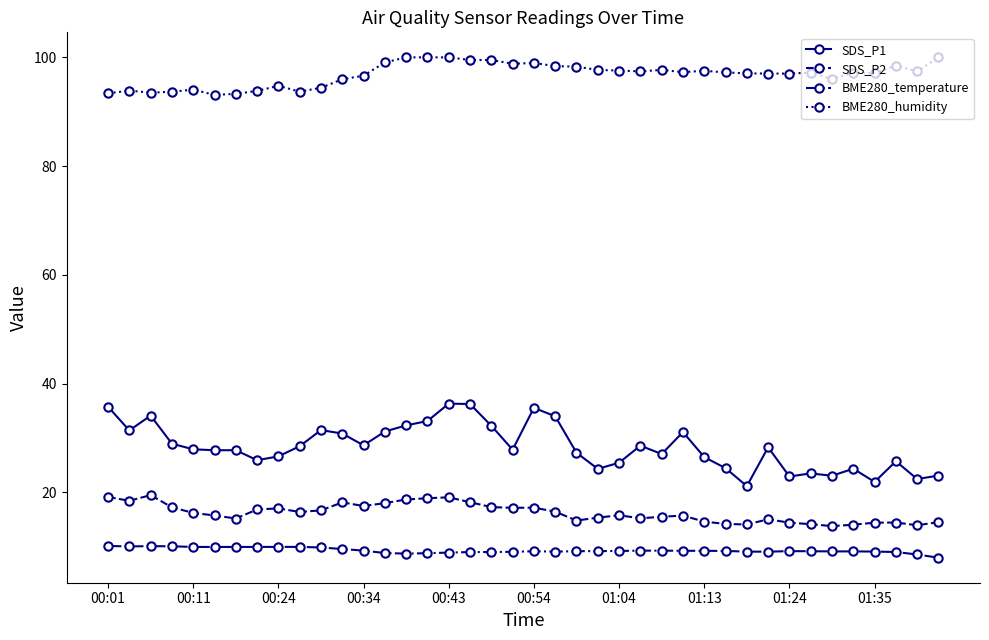

Which series has the largest total across all categories?

BME280_humidity